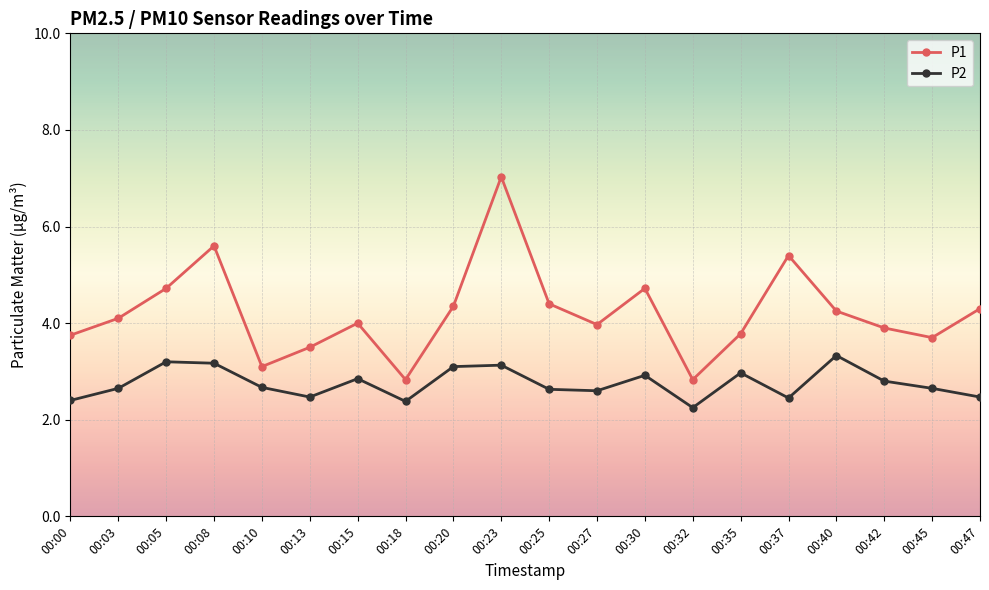

What is the total value across all series at 00:25?

7.0